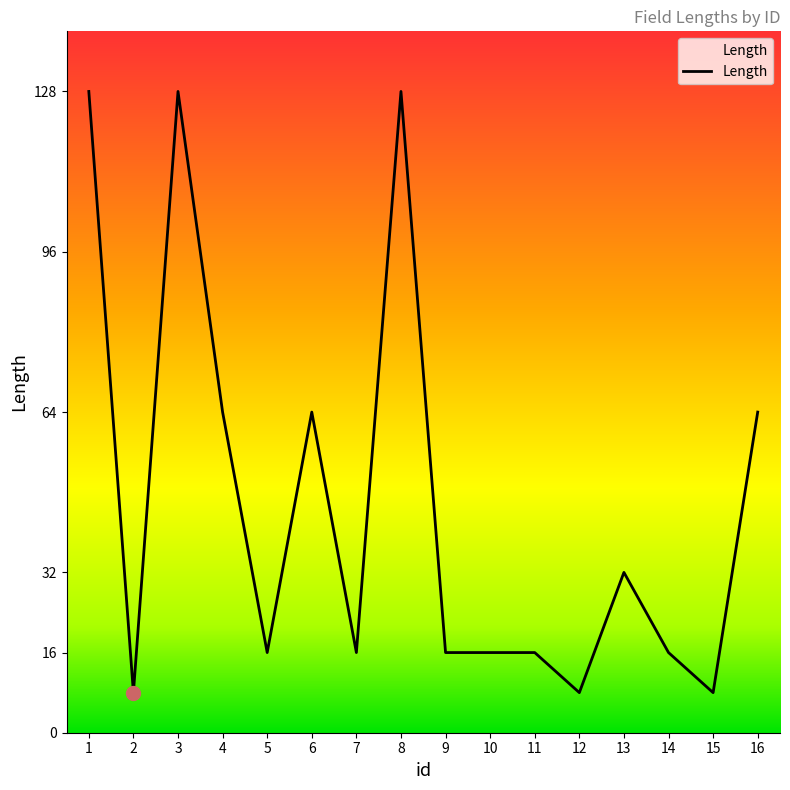

What is the maximum value shown in the chart?

128